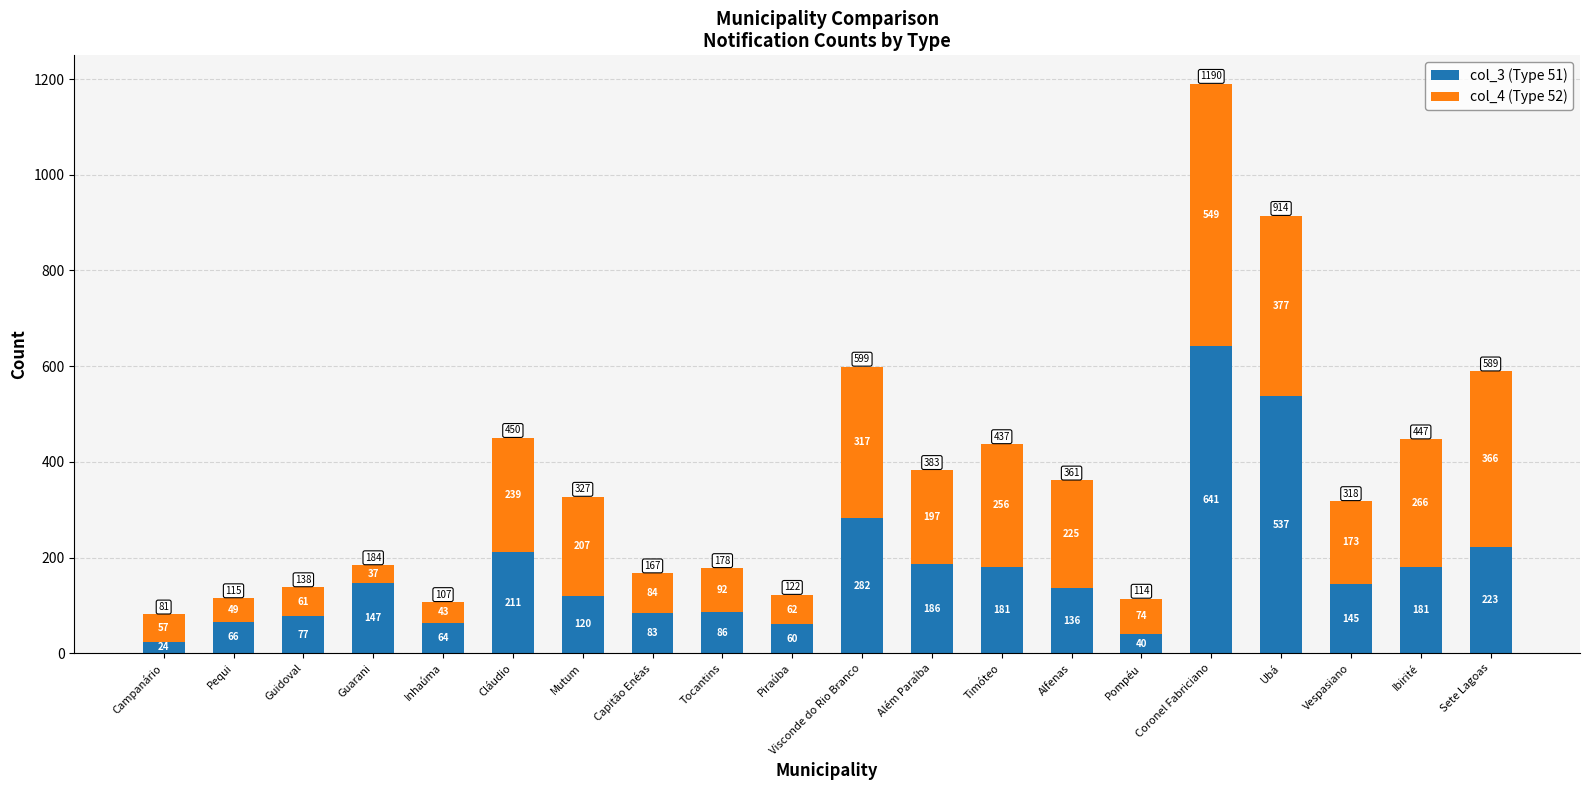

Are the bars horizontal?

No